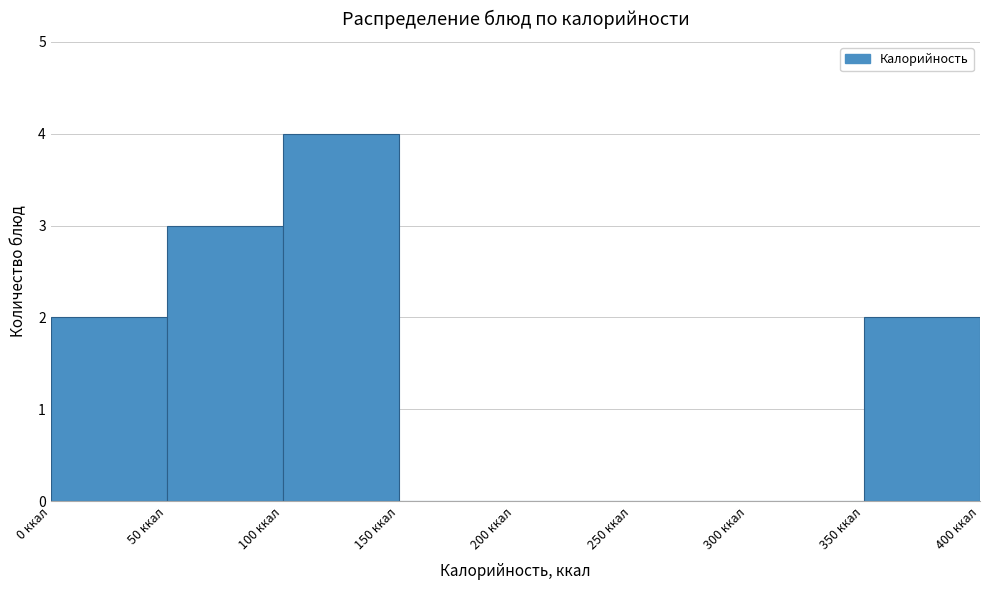

Reading left to right, transcribe this chart: for each bar, give the range it covers on the x-axis and its height. The values are not printed on the chart, so give them approximately, as read against the axis.

0 to 50: 2
50 to 100: 3
100 to 150: 4
150 to 200: 0
200 to 250: 0
250 to 300: 0
300 to 350: 0
350 to 400: 2